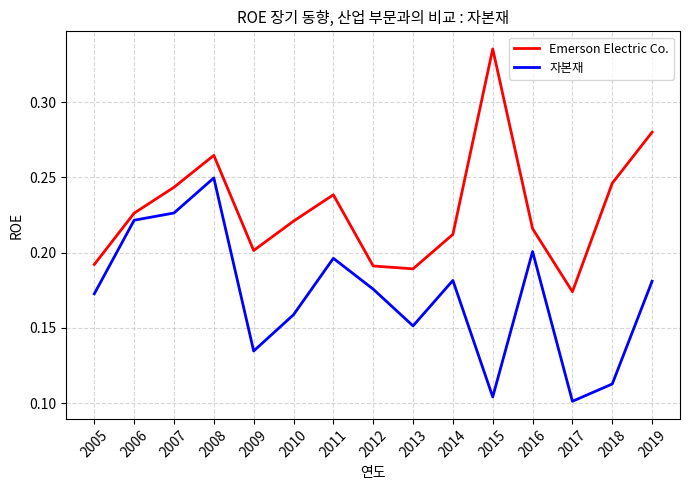

Which series has the largest range (max minus min)?

Emerson Electric Co.